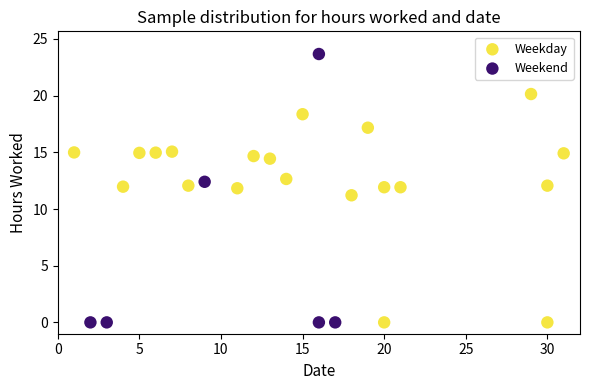

Which series contains the highest Y value?

Weekend